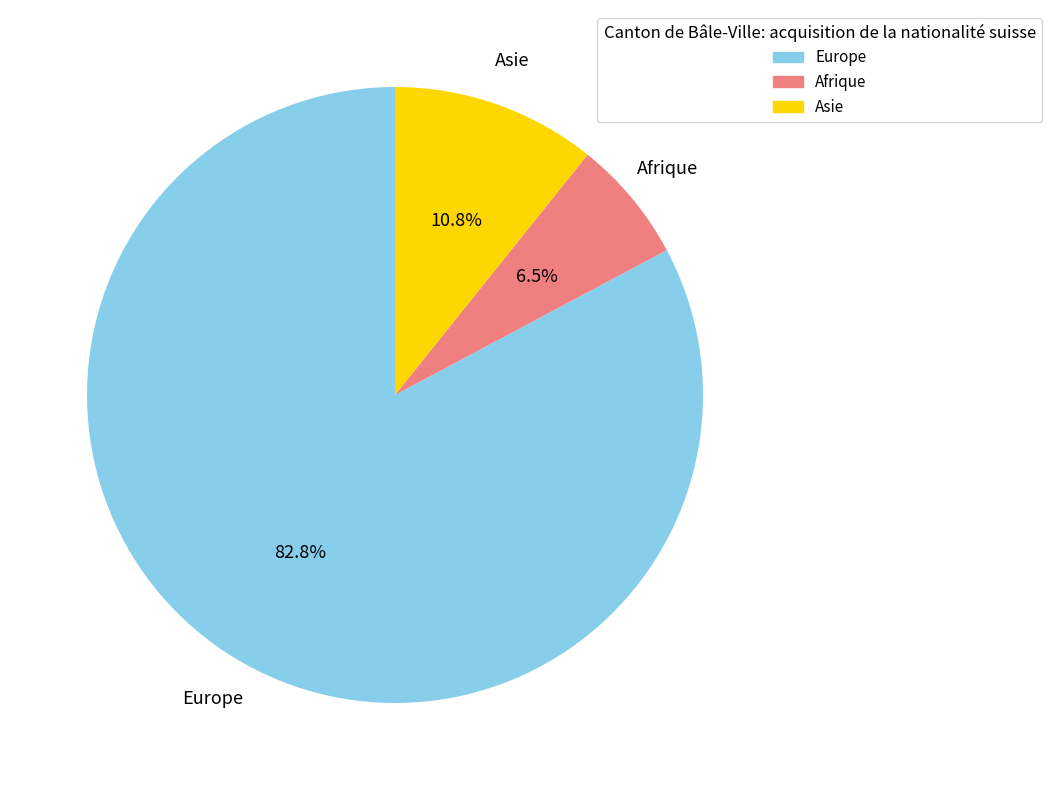

Combined, what portion of the pie is Europe and Afrique?

89.2%